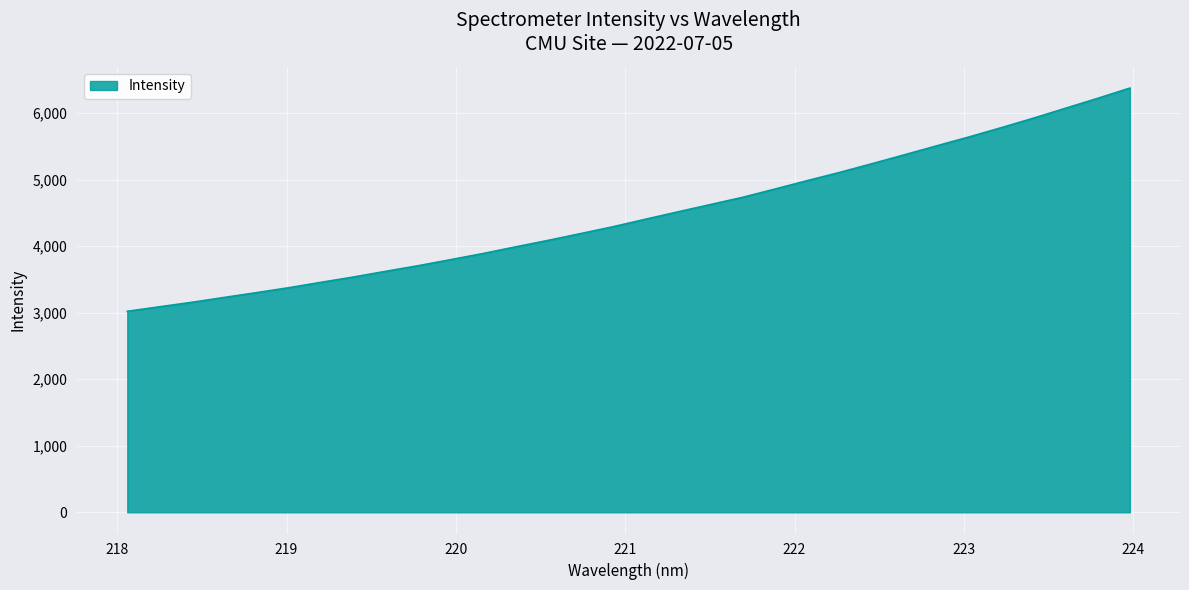

What is the maximum value shown in the chart?

6373.9